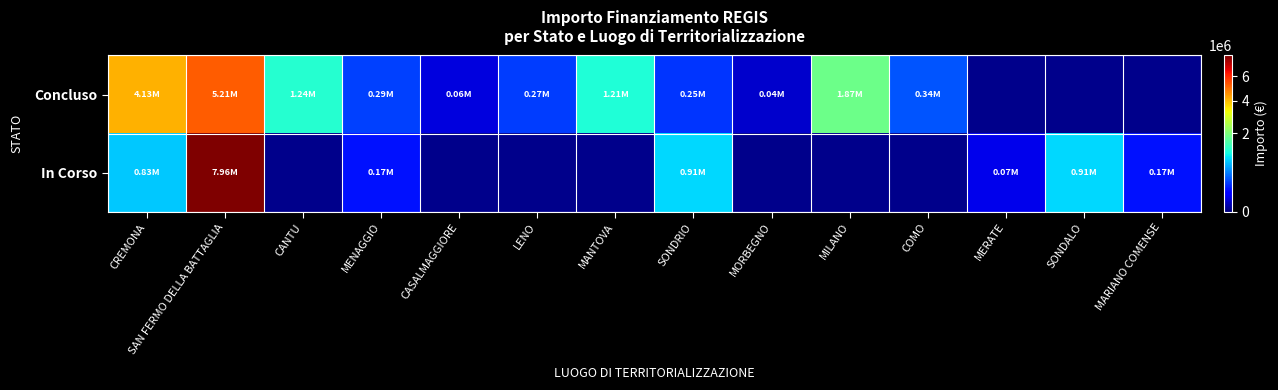

Rank the series by their average value, from highest to lowest.

Concluso, In Corso